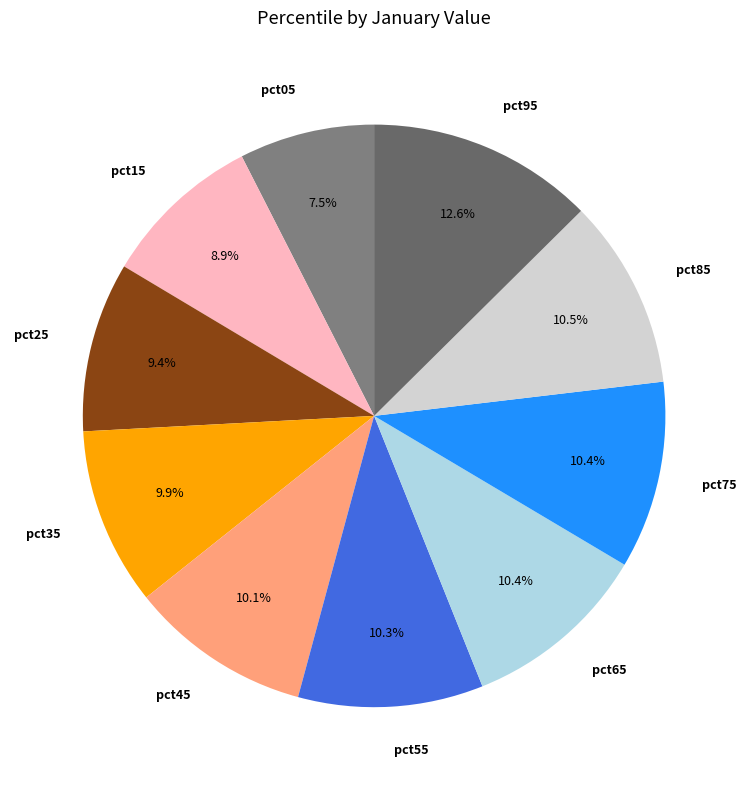

What is the largest slice in the pie chart?

pct95